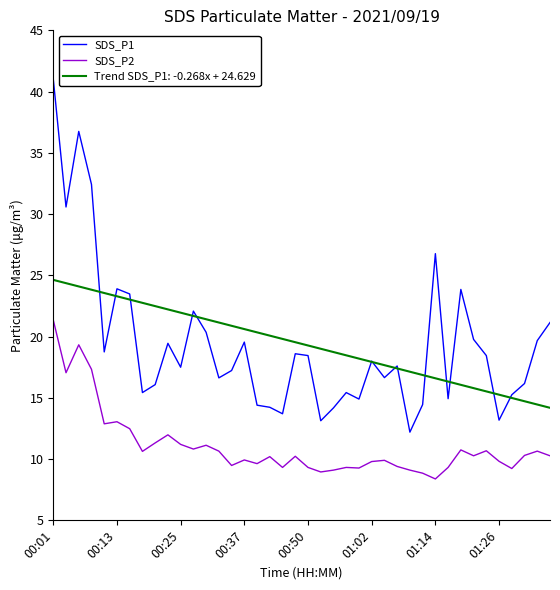

Rank the series by their maximum value, from highest to lowest.

SDS_P1, Trend SDS_P1: -0.268x + 24.629, SDS_P2